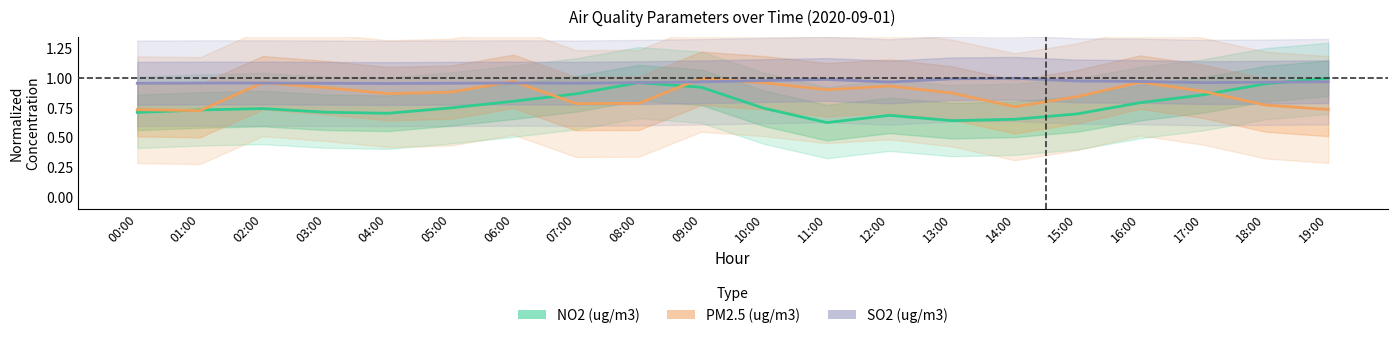

Rank the series by their average value, from highest to lowest.

SO2 (ug/m3), PM2.5 (ug/m3), NO2 (ug/m3)